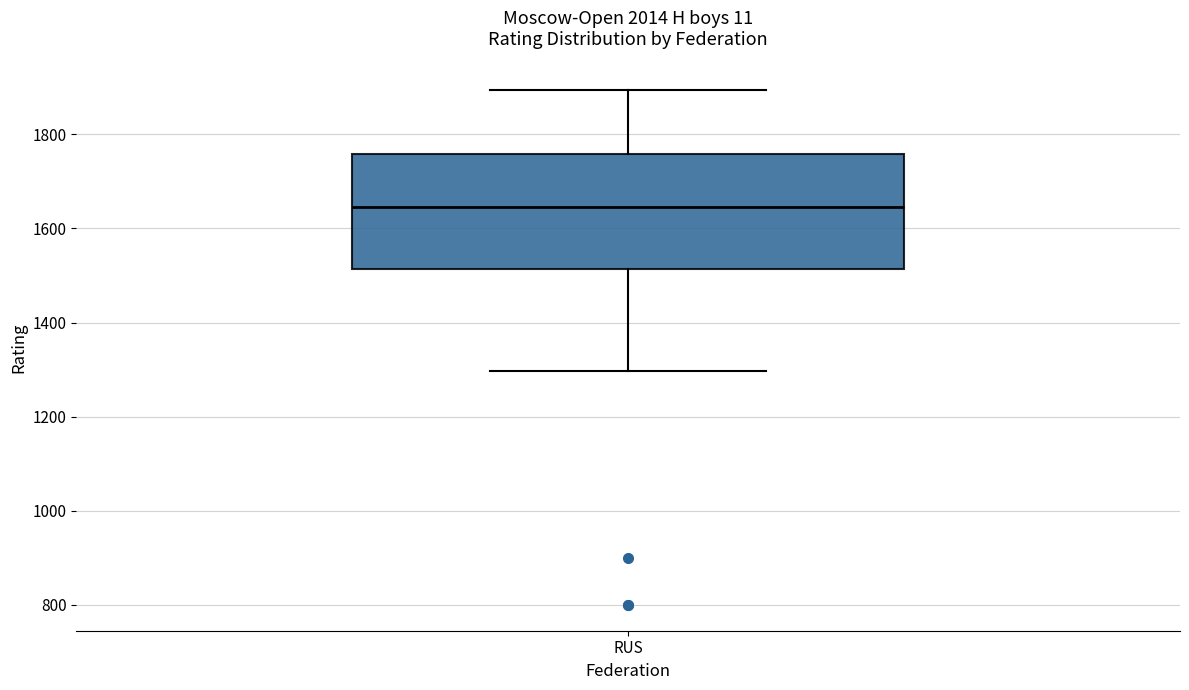

Where does the median line of the box for RUS sit on the y-axis? The values are not printed on the chart, so give them approximately, as read against the axis.

1640